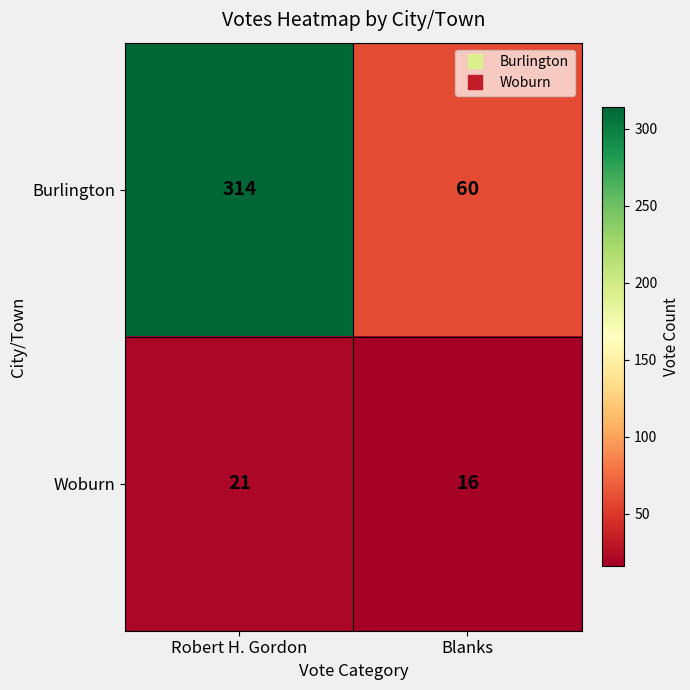

What value does the Burlington series have at Blanks, to the nearest 10?

60